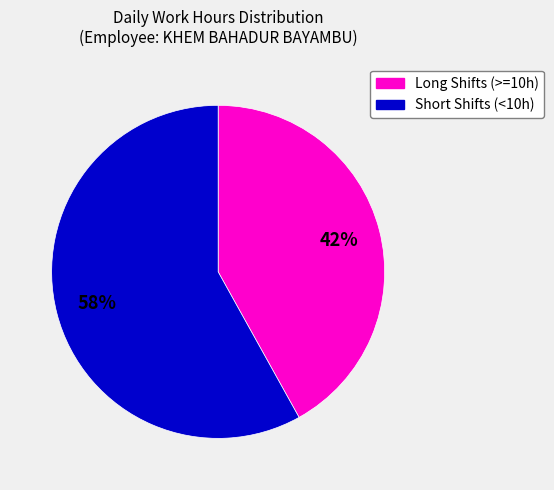

How many slices are in this pie chart?

2